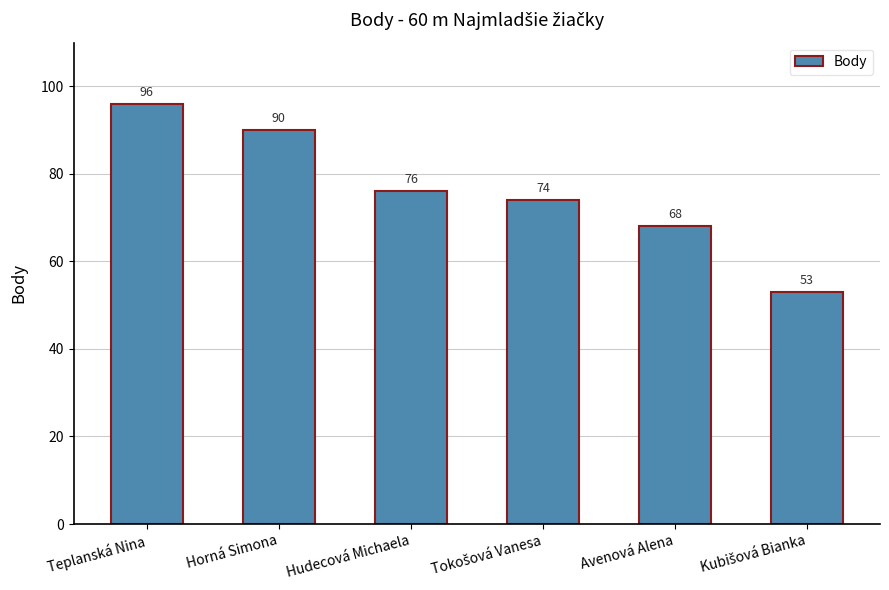

What is the difference between the second highest and minimum values?

37